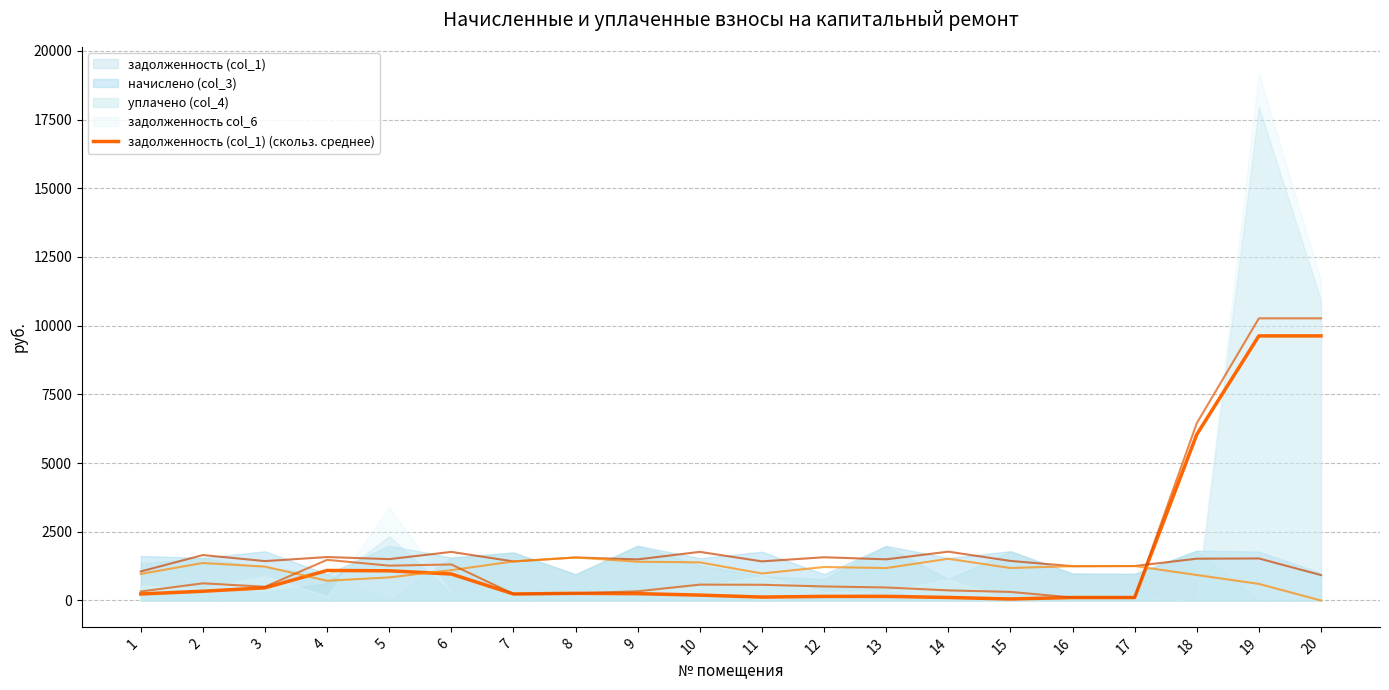

How many data points are above 249?

10